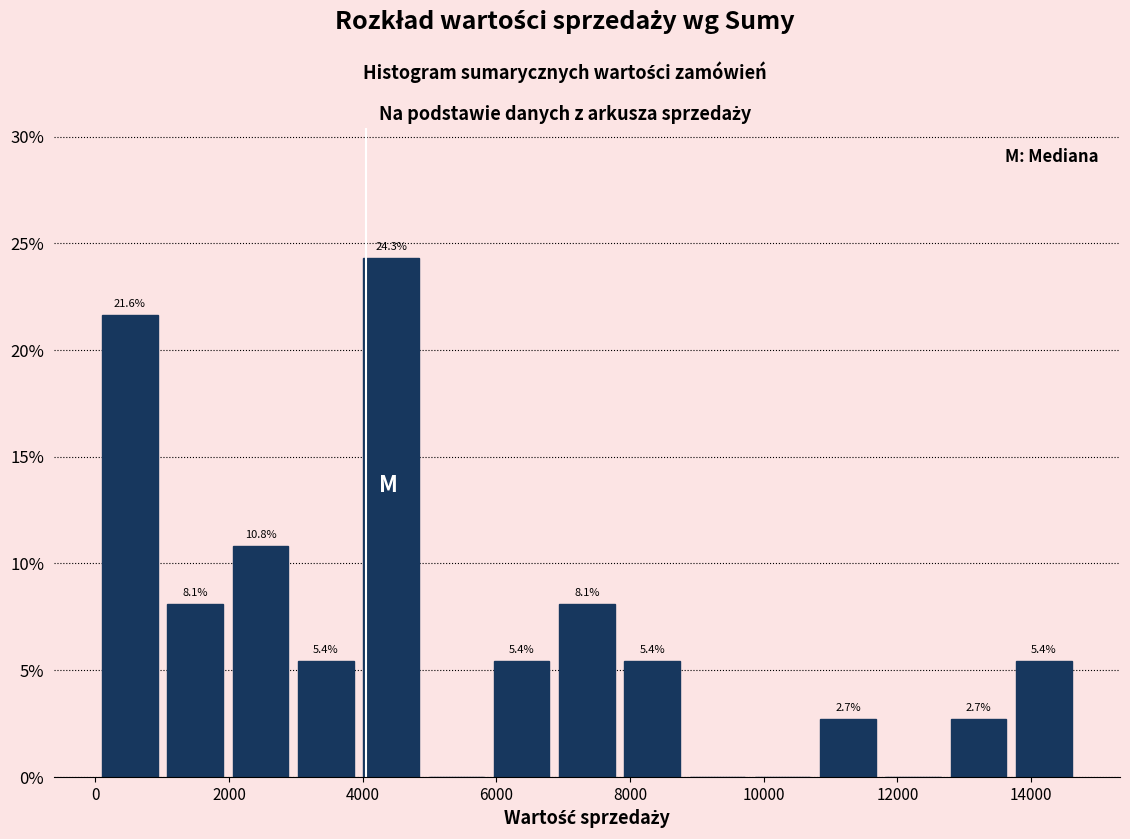

Over which range of the x-axis is the bar tallest?

4000 to 5000